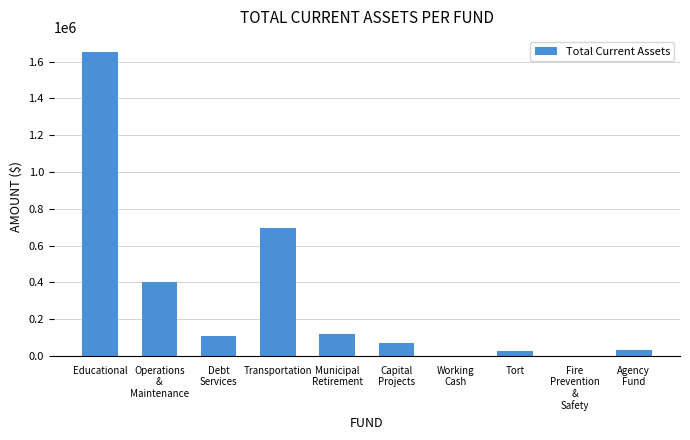

At which category does the chart reach its peak across all series?

Educational